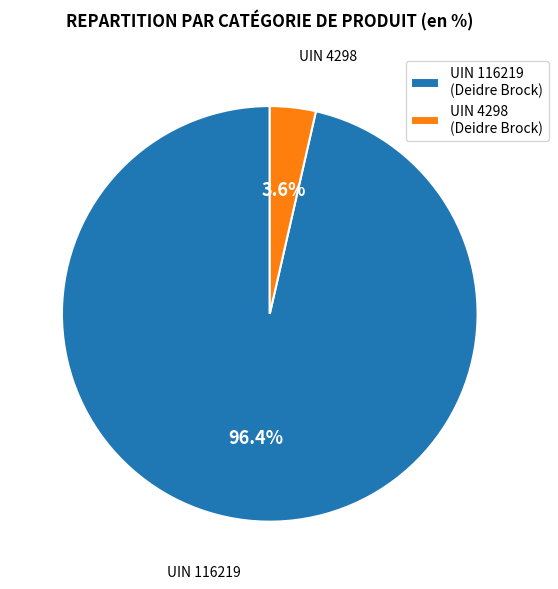

Between UIN 4298 (Deidre Brock) and UIN 116219 (Deidre Brock), which is larger?

UIN 116219 (Deidre Brock)